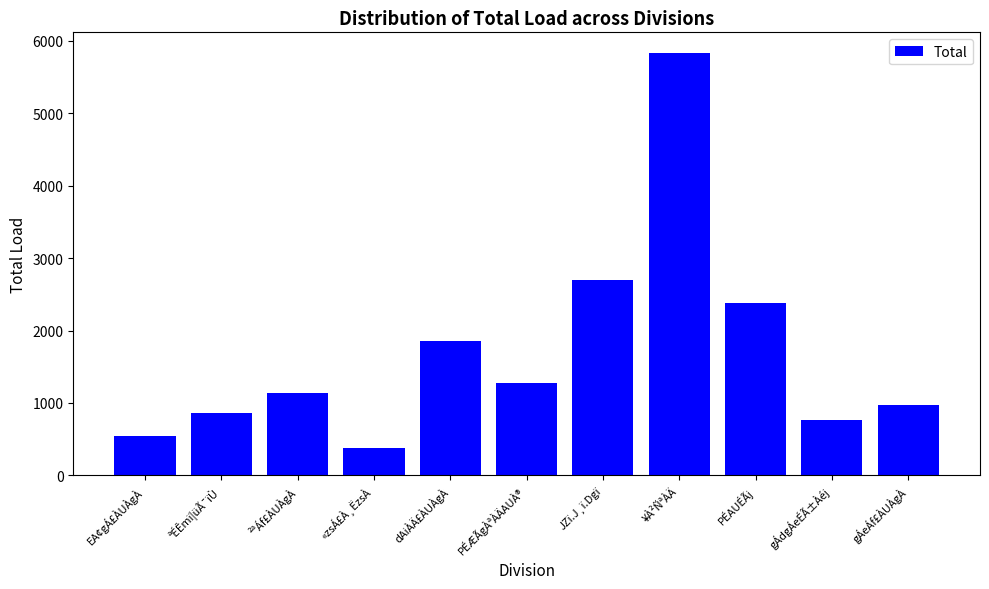

What is the value of the 6th bar from the left?

1269.6